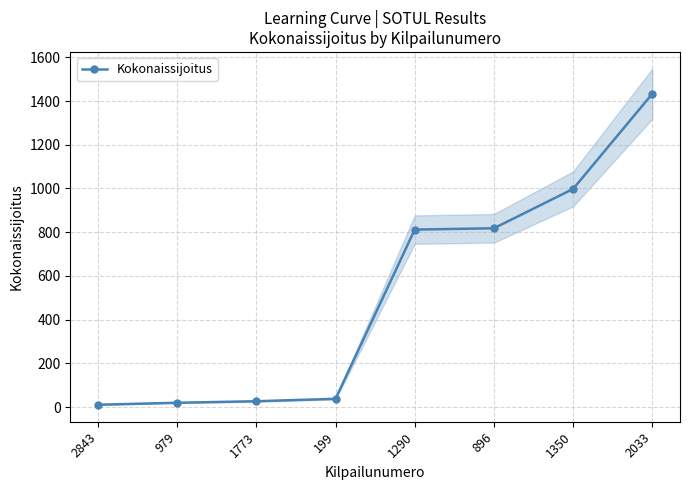

What is the minimum value shown in the chart?

11